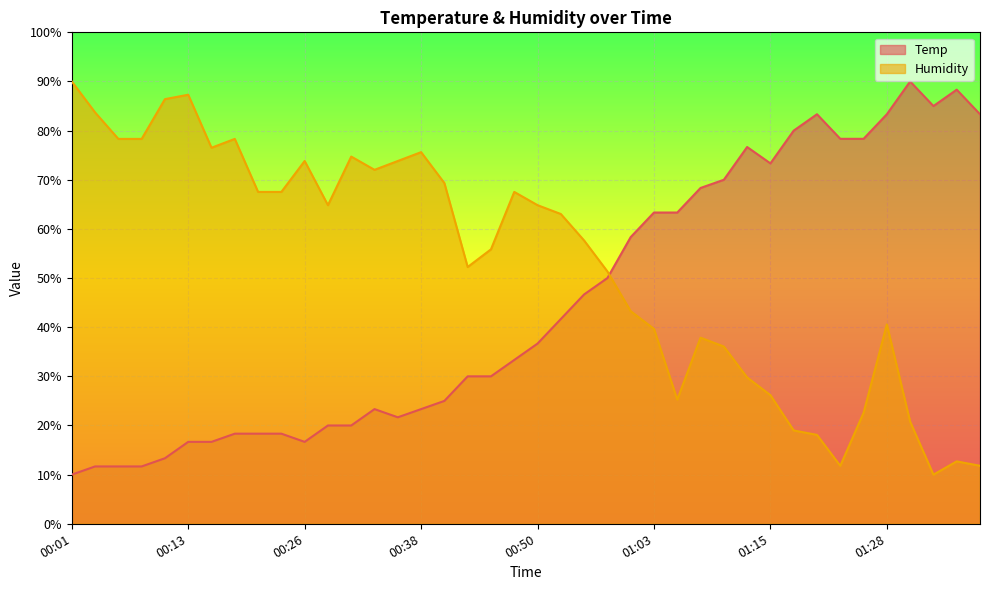

Where do Temp and Humidity first cross each other?

00:58 and 01:00